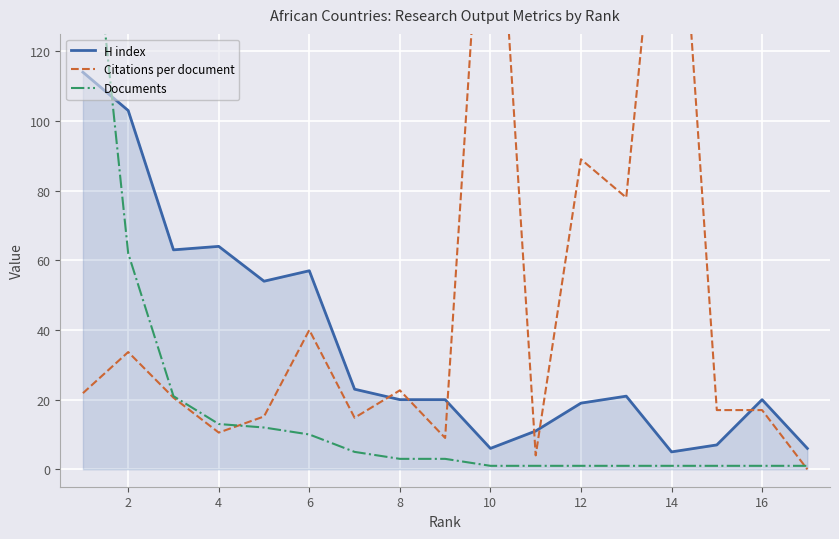

What is the highest value of the H index series?

114